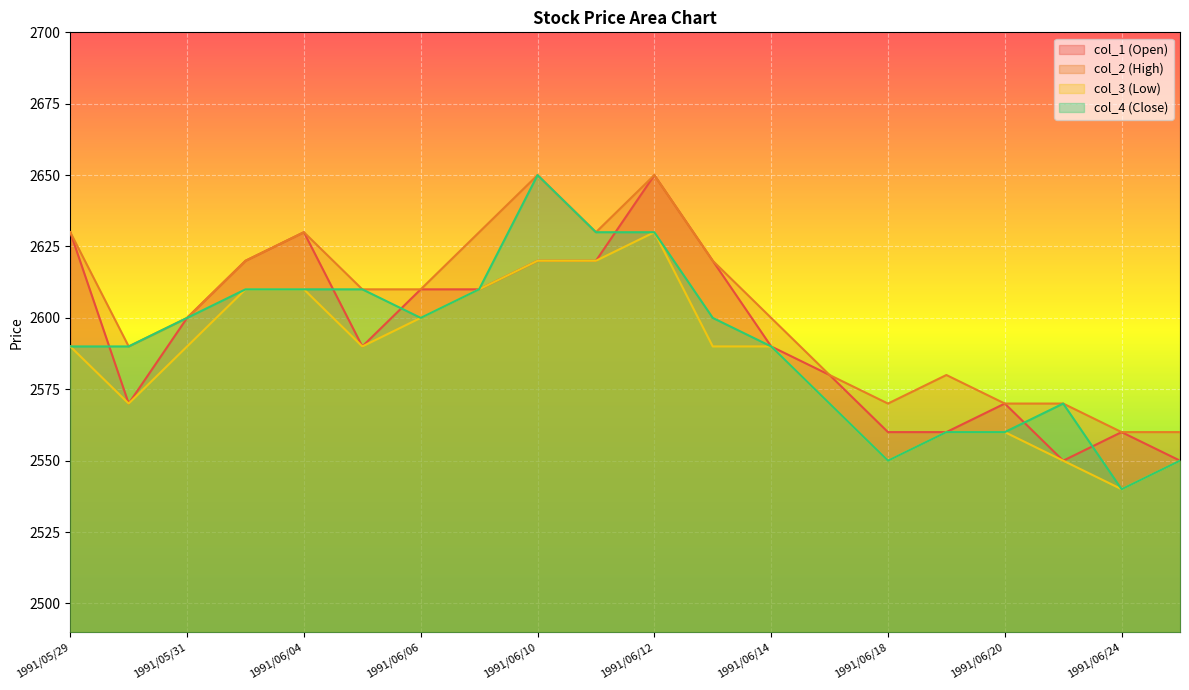

What is the label of the 17th point from the right?

1991/06/03